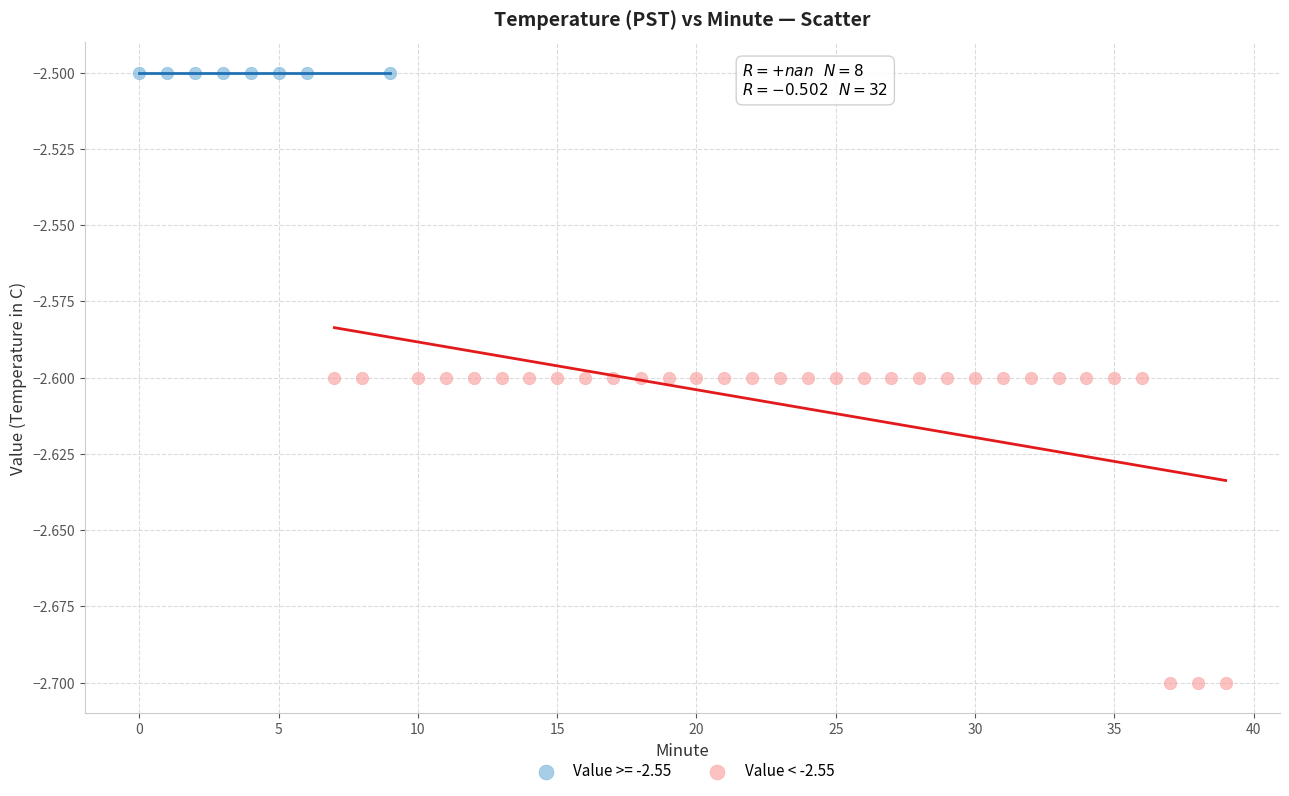

Which series reaches the maximum Y coordinate?

Value >= -2.55